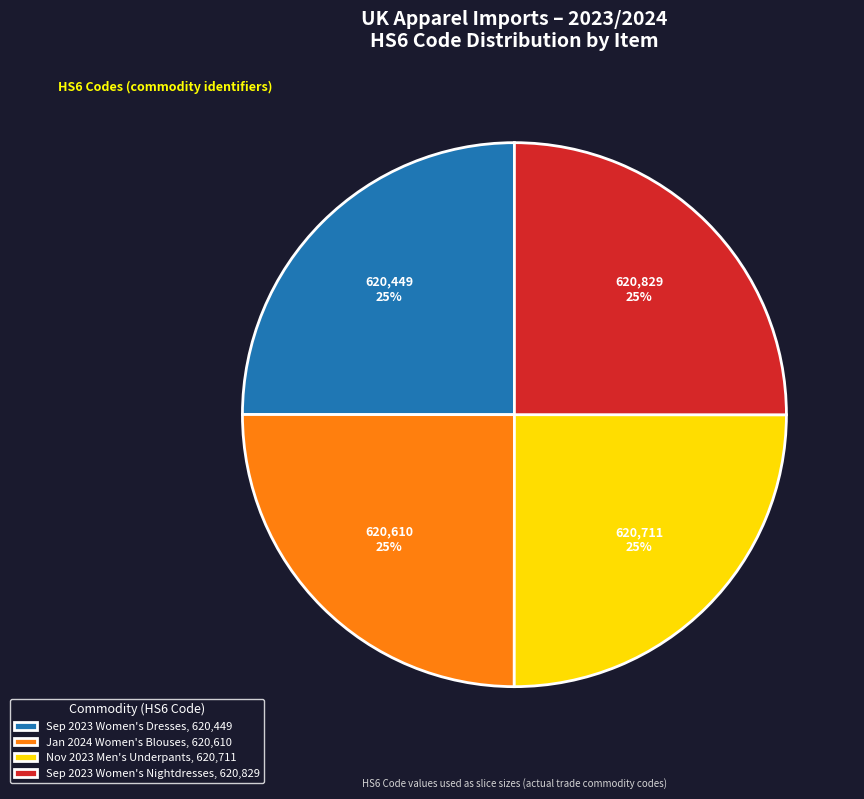

What percentage is the Jan 2024 Women's Blouses, 620,610 slice, to the nearest percent?

25%